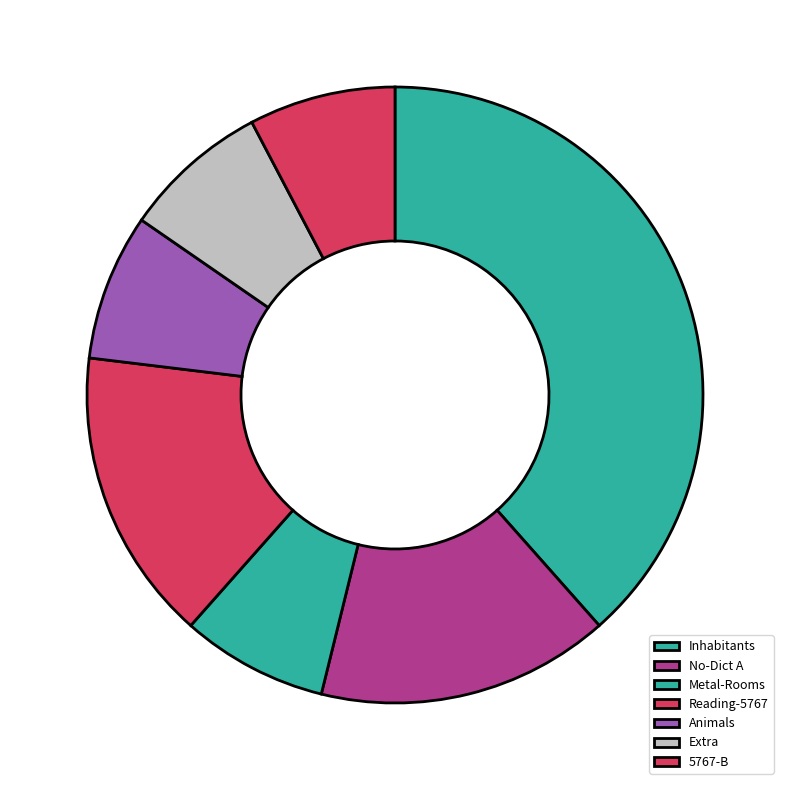

Count the number of slices in the pie.

7